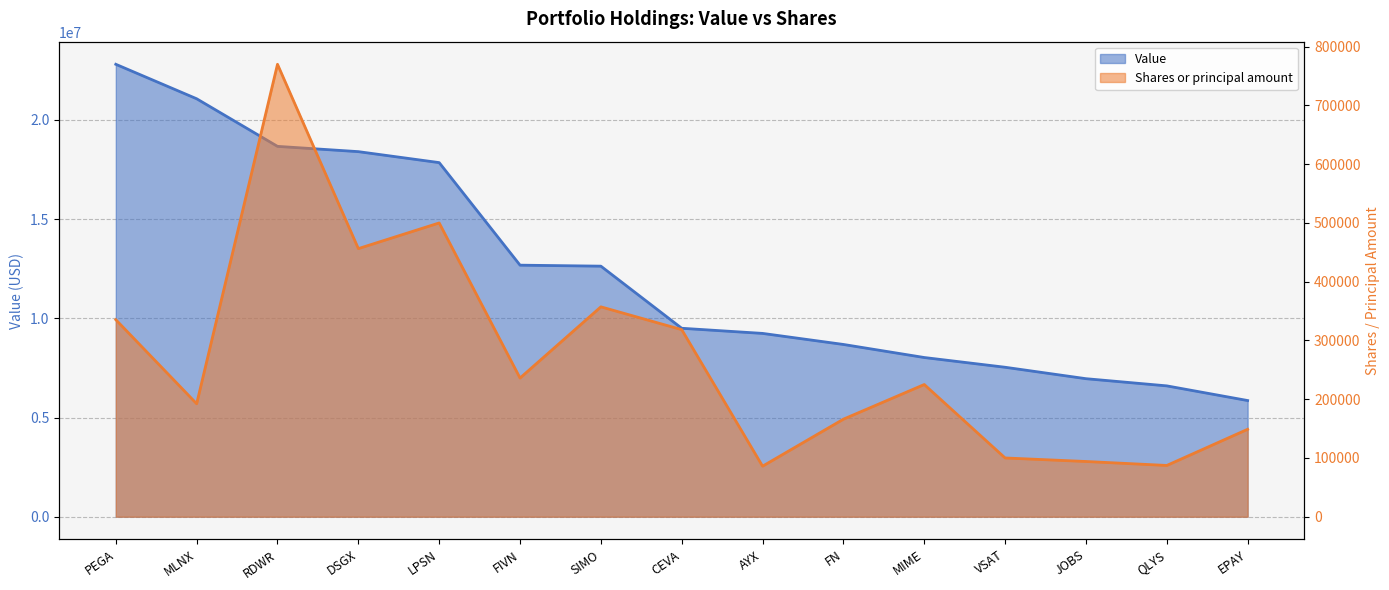

Reading right to left, list all the values displayed in this chart.

Value: EPAY=5855000	QLYS=6594000	JOBS=6956000	VSAT=7532000	MIME=8023000	FN=8681000	AYX=9238000	CEVA=9497000	SIMO=12627000	FIVN=12677000	LPSN=17845000	DSGX=18398000	RDWR=18664000	MLNX=21063000	PEGA=22800000
Shares or principal amount: EPAY=148800	QLYS=87250	JOBS=94000	VSAT=100000	MIME=225000	FN=166000	AYX=86000	CEVA=318382	SIMO=357206	FIVN=236000	LPSN=500000	DSGX=456300	RDWR=770000	MLNX=192270	PEGA=335300